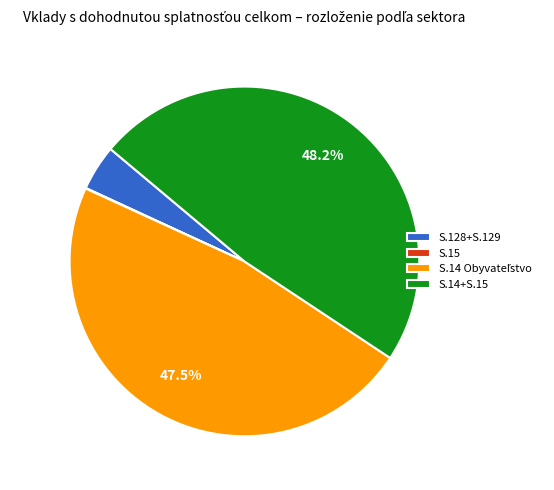

To the nearest percent, what is the difference between the largest and smallest slice percentages?

48%